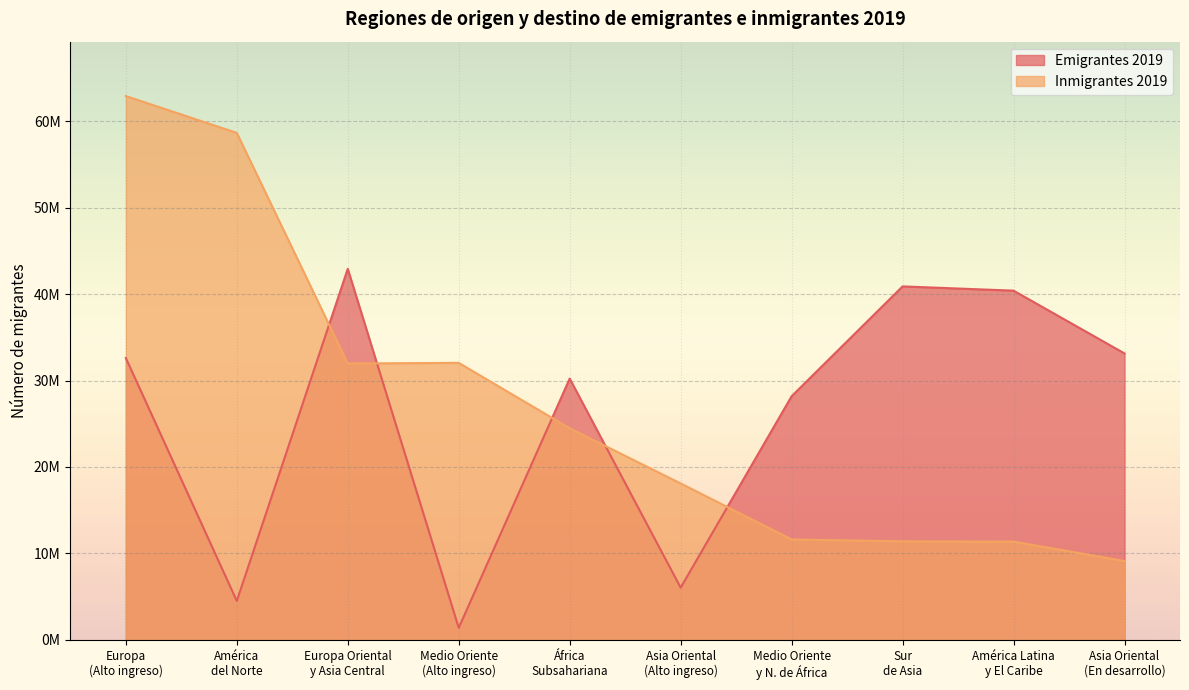

Count the number of categories in the chart.

10